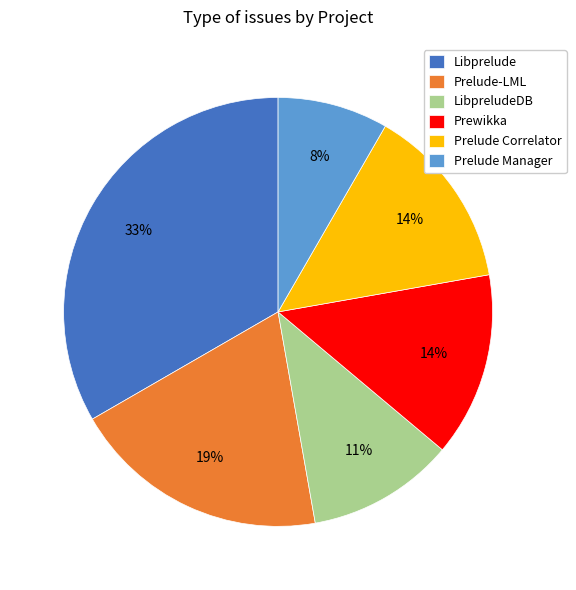

To the nearest percent, what is the average slice percentage?

17%